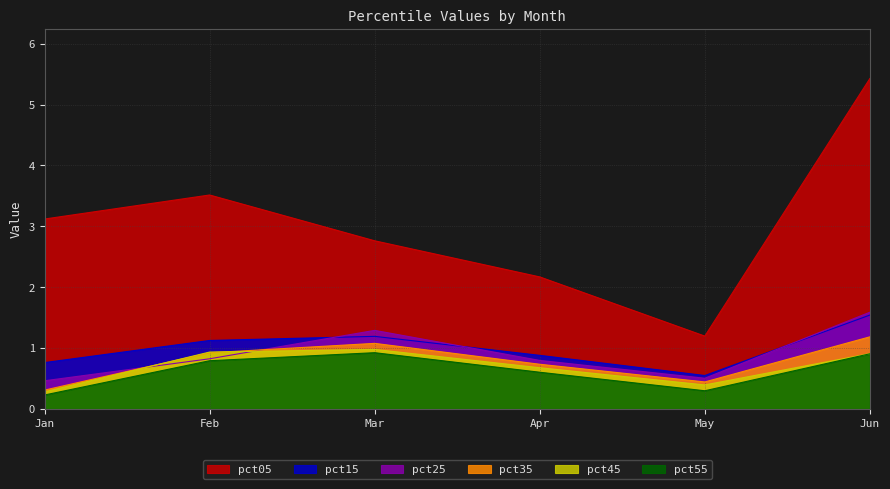

How many series are shown in this chart?

6